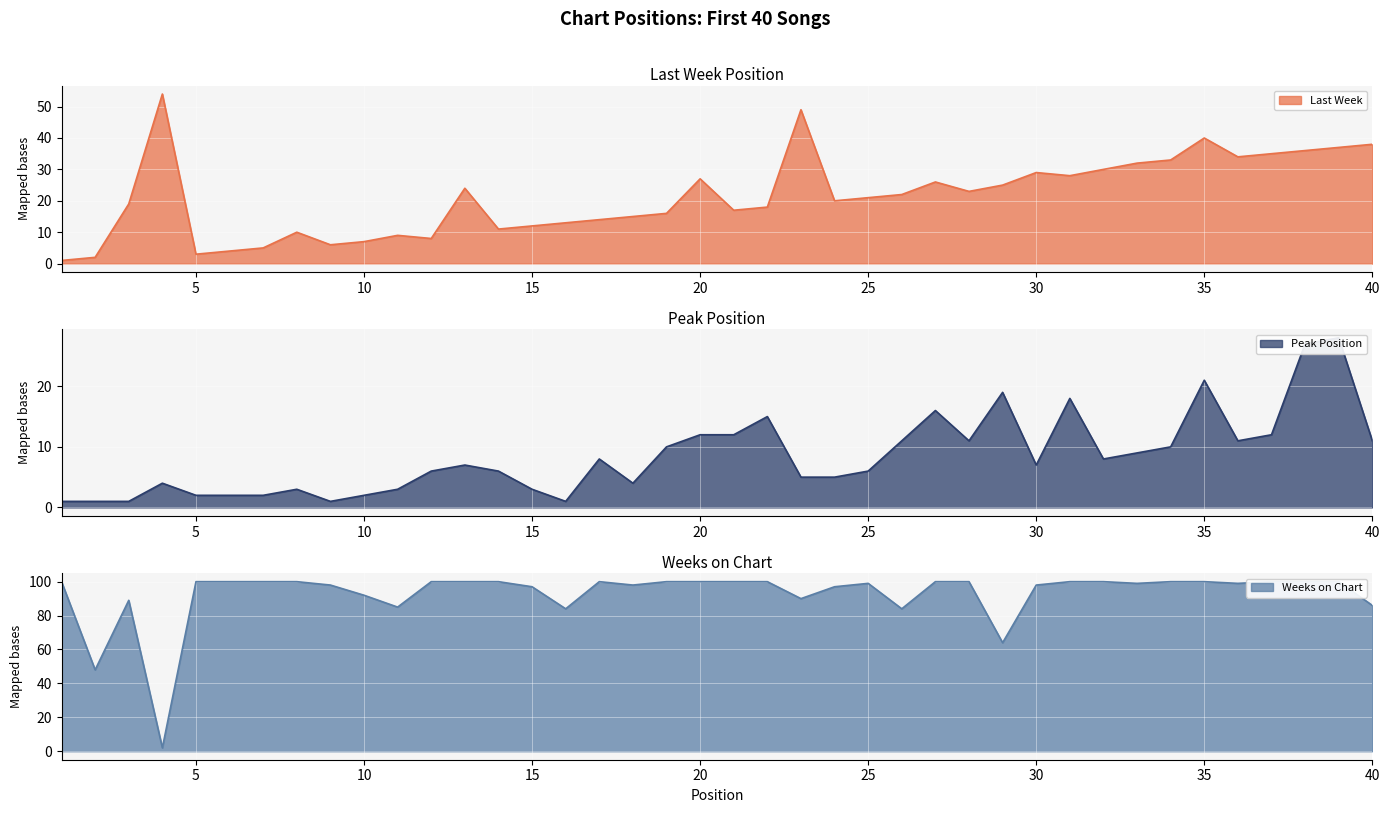

What are all the series names shown in the legend?

Last Week, Peak Position, Weeks on Chart